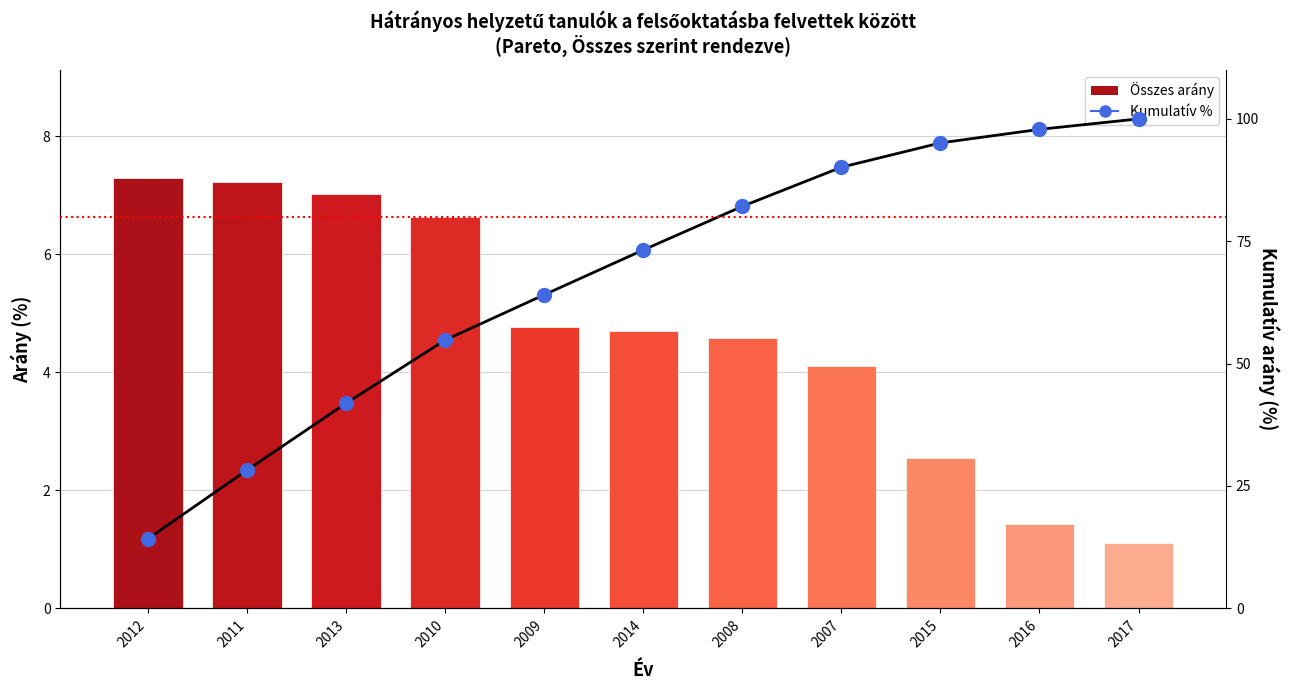

Is the value of Összes at 2016 greater than the value of Kumulatív % at 2009?

No